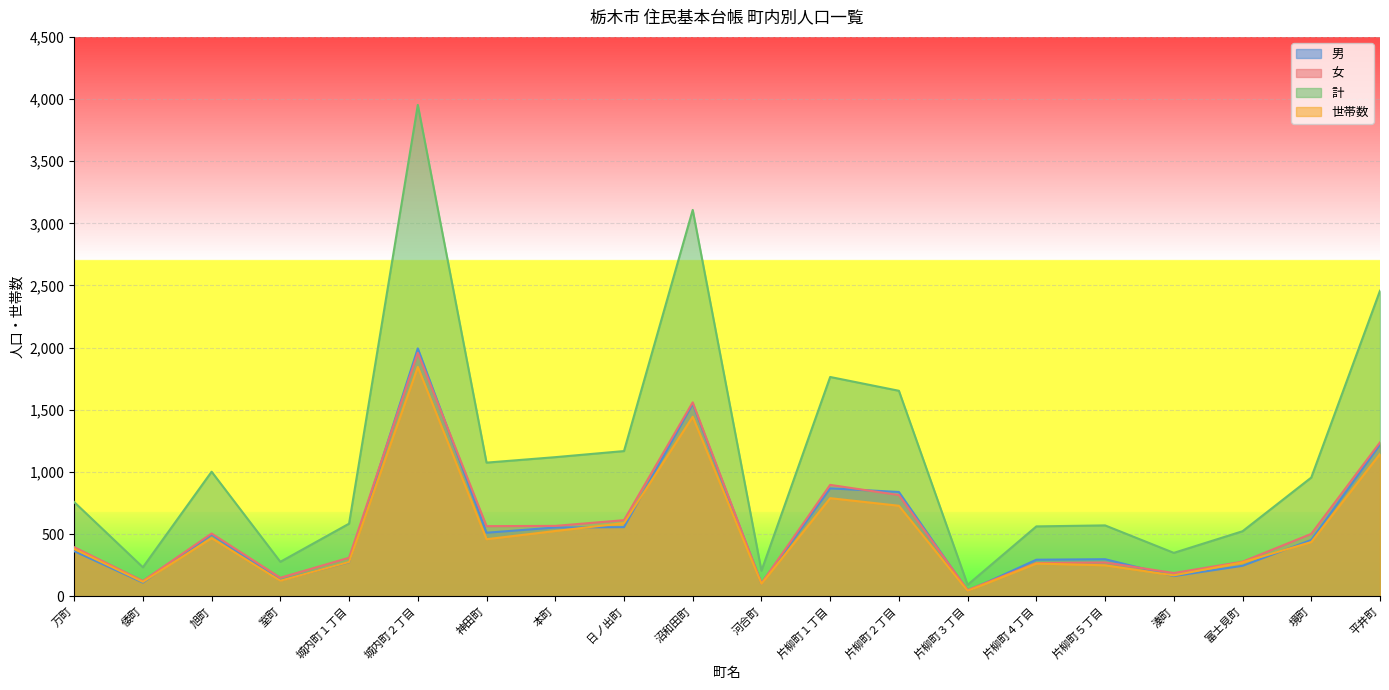

What is the sum of all 女 values?

11352